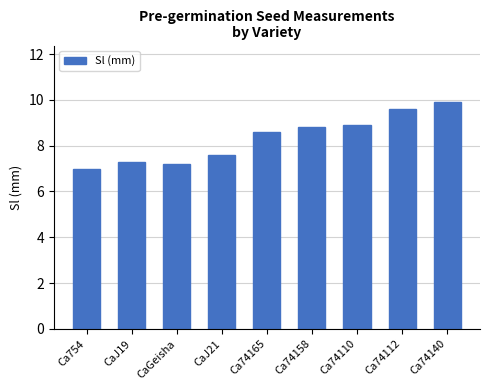

Approximately how many times larger is the value at Ca74110 compared to CaJ21?

1.2